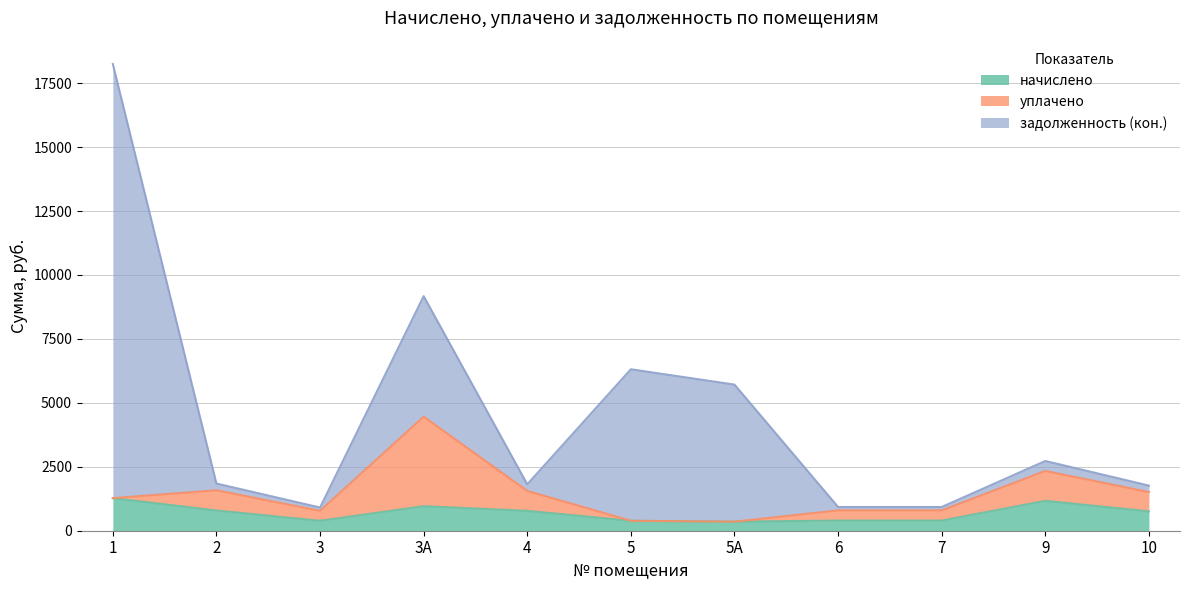

Rank the series by their maximum value, from lowest to highest.

начислено, уплачено, задолженность (кон.)